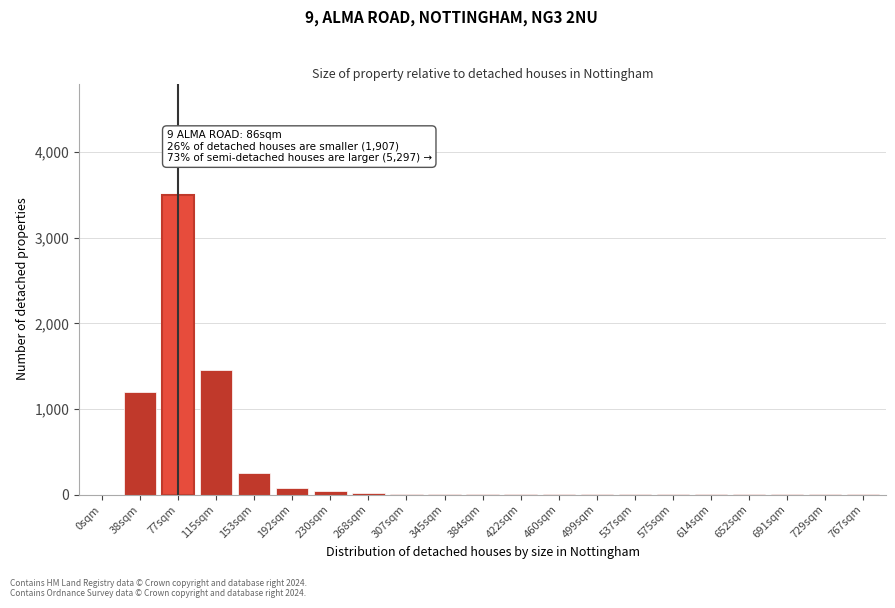

What is the greatest value displayed?

3500